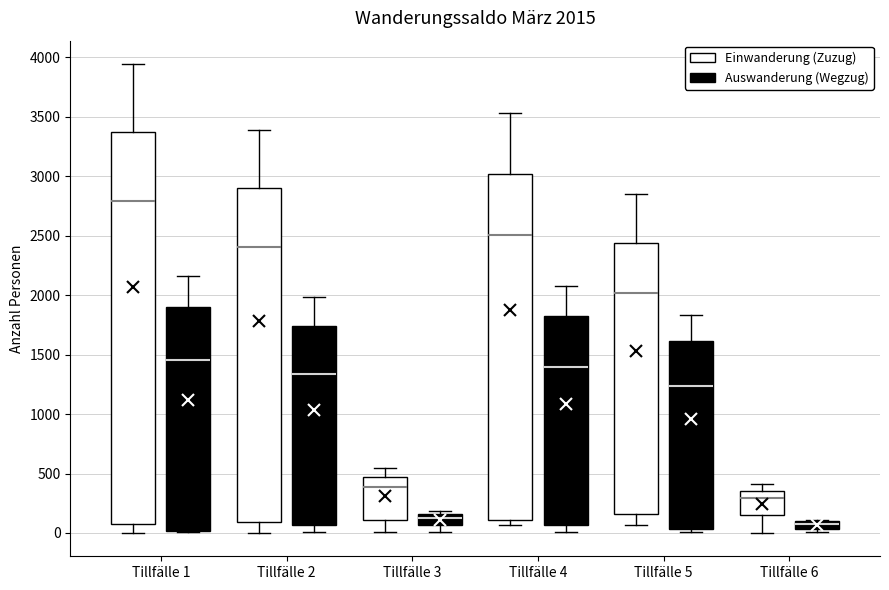

Which box has the highest median line?

Tillfälle 1 (Einwanderung (Zuzug))